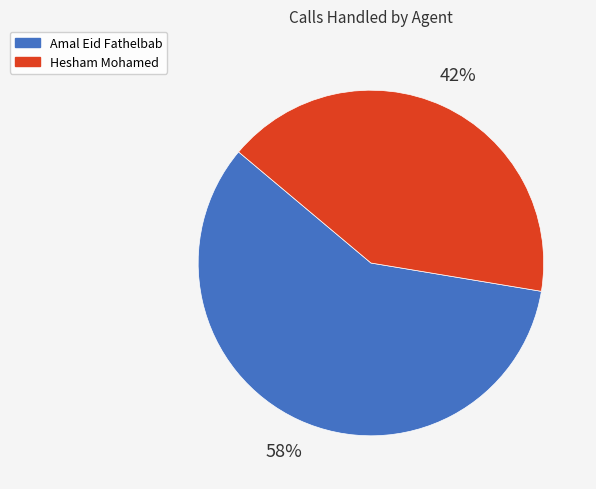

True or false: Amal Eid Fathelbab accounts for 58% of the total.

True